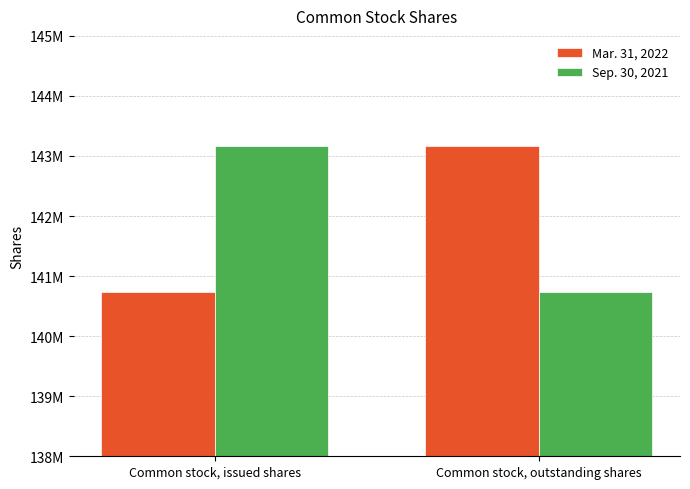

What are all the series names shown in the legend?

Mar. 31, 2022, Sep. 30, 2021